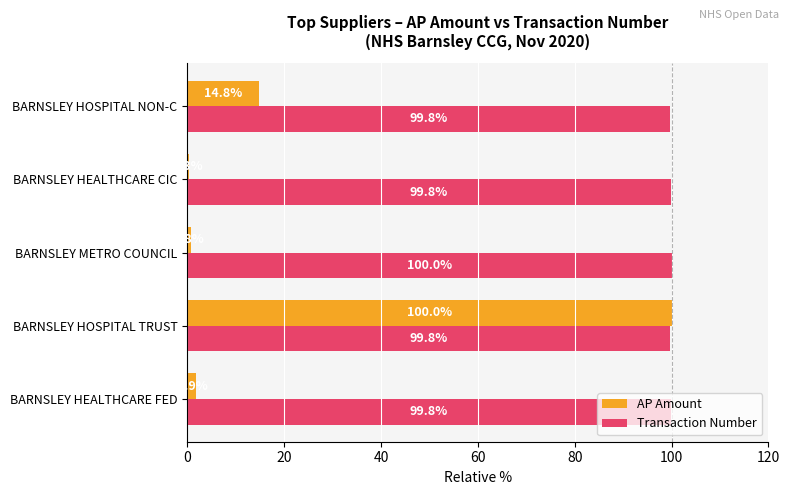

Is the value of Transaction Number at BARNSLEY HEALTHCARE CIC greater than the value of AP Amount at BARNSLEY HOSPITAL TRUST?

No